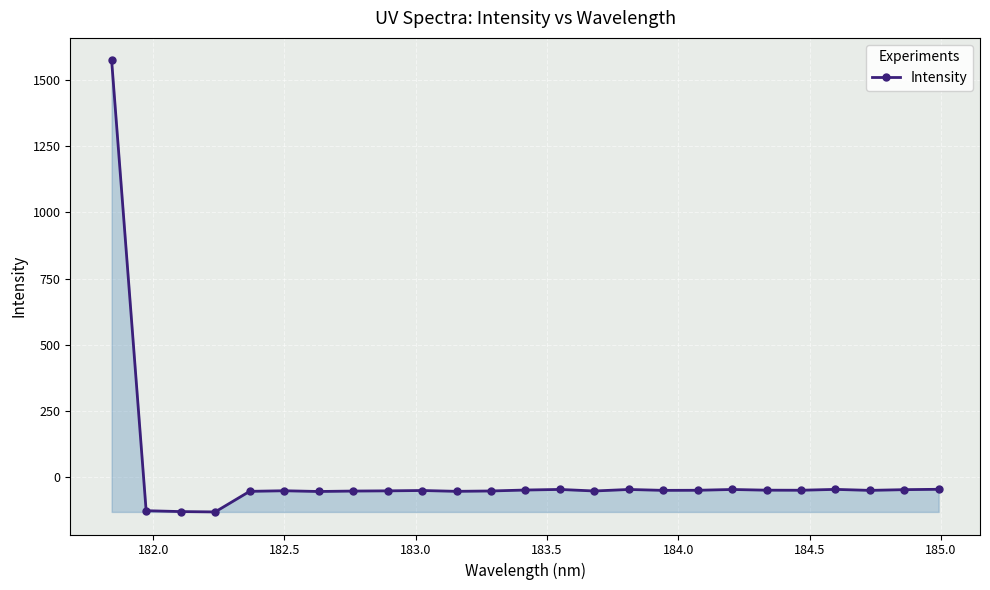

What is the difference between the maximum and second lowest values?

1704.4